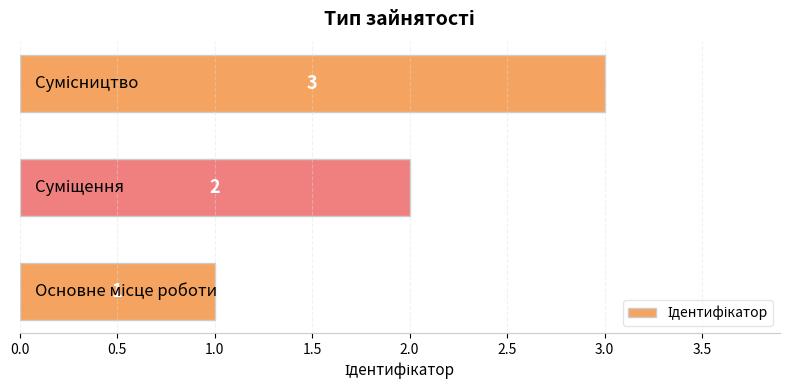

What is the maximum value shown in the chart?

3